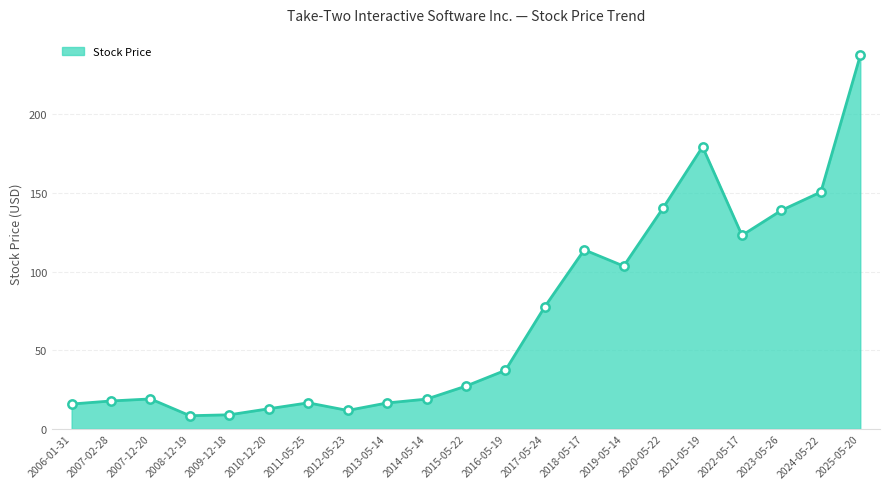

Between 2019-05-14 and 2015-05-22, which is larger?

2019-05-14